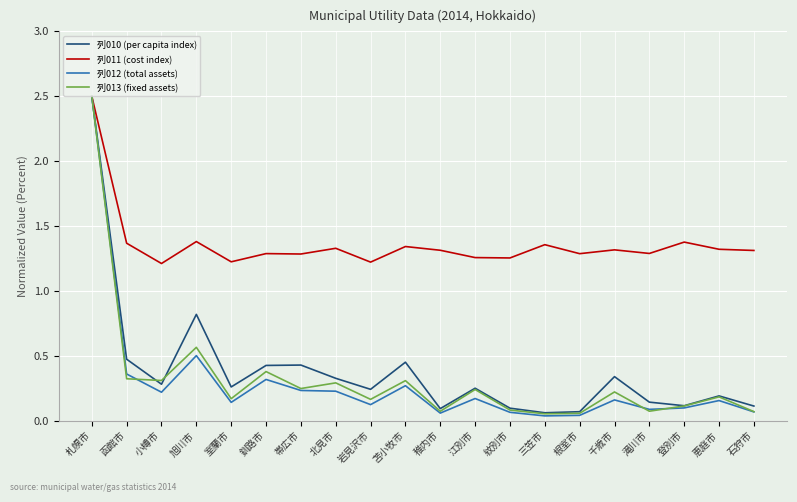

The value of 列010 (per capita index) at 札幌市 is 2.5. True or false?

True